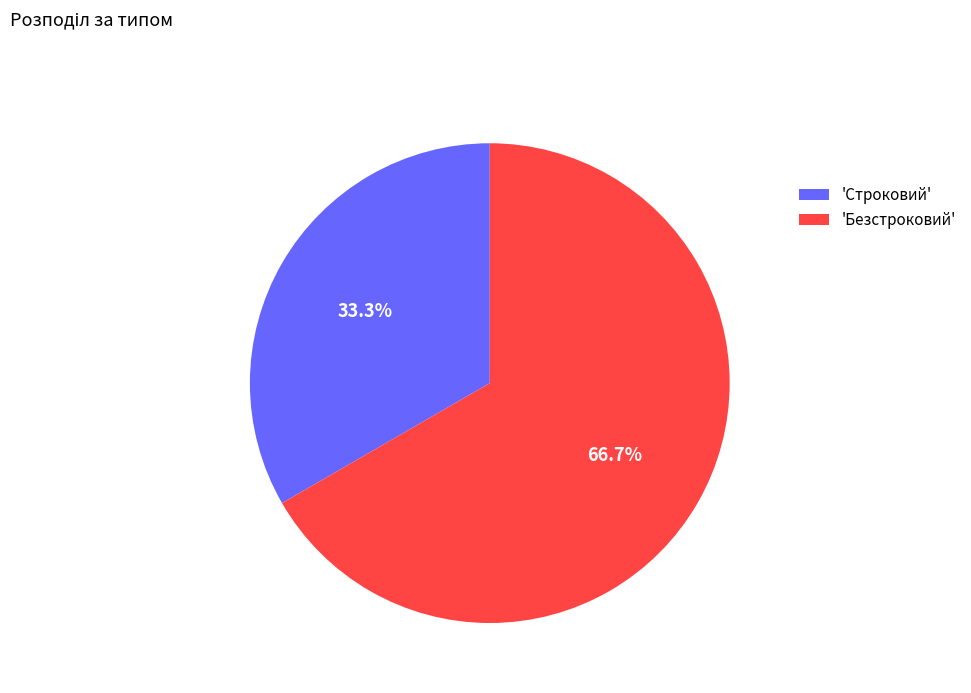

Is 'Безстроковий' the majority of the pie?

Yes